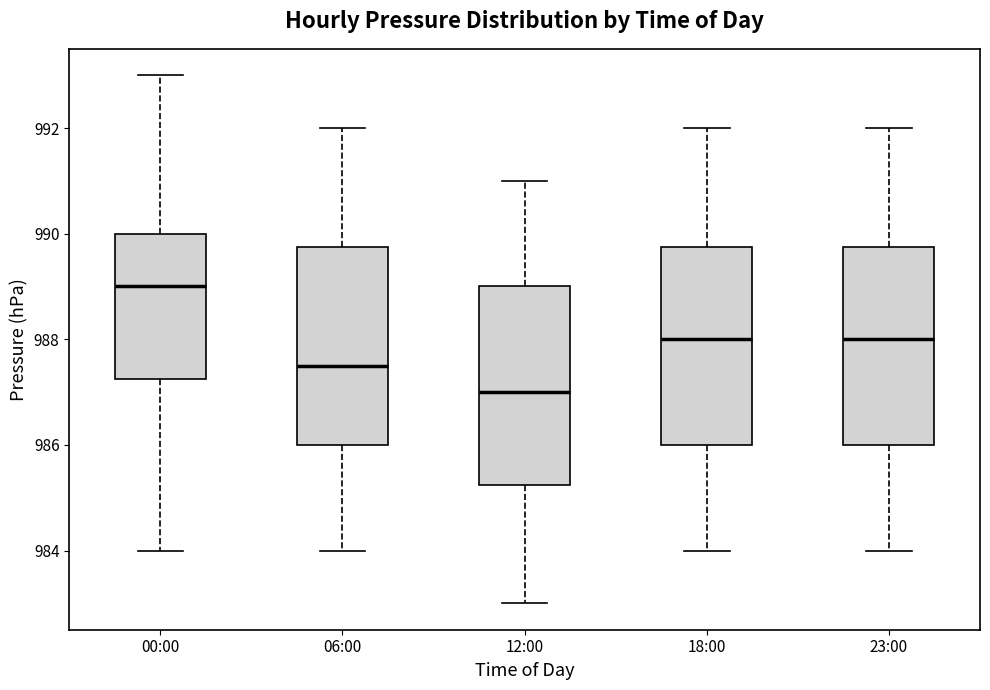

Which box's median line is the lowest?

12:00